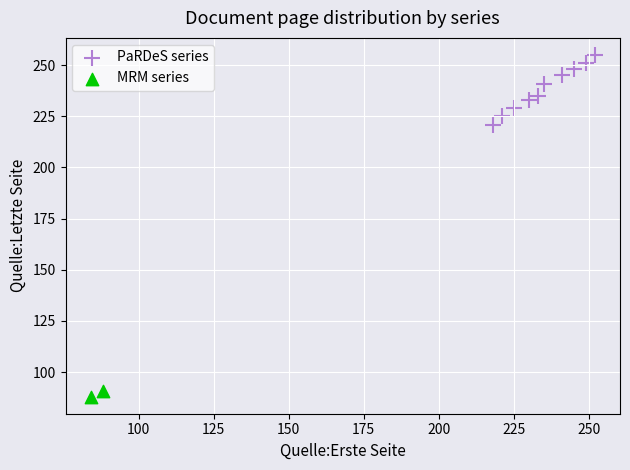

What are all the series names shown in the legend?

PaRDeS series, MRM series